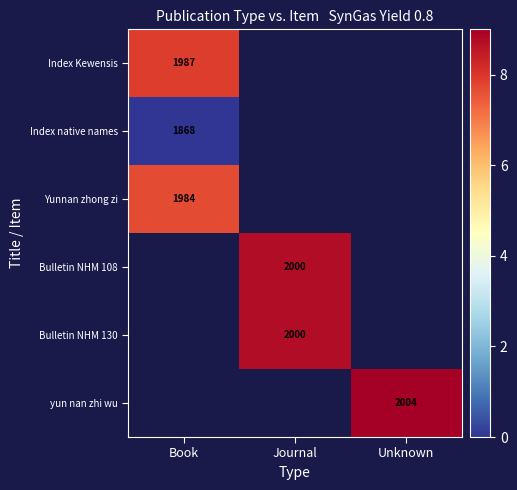

How many categories are shown in the chart?

3